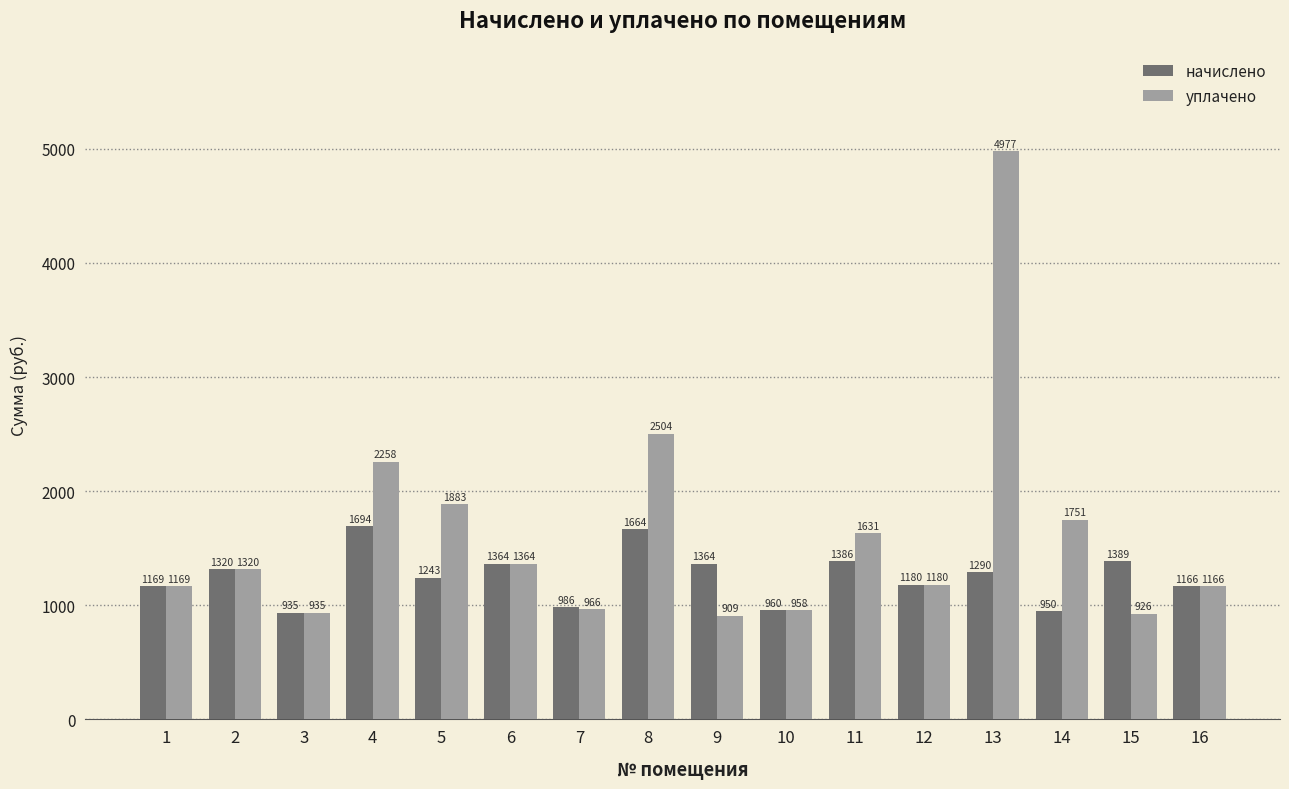

Between 5 and 10, which series saw the biggest shift?

уплачено